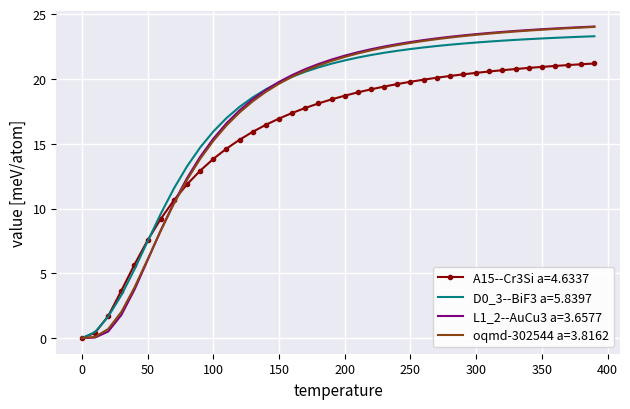

Which series has the widest spread of values?

L1_2--AuCu3 a=3.6577